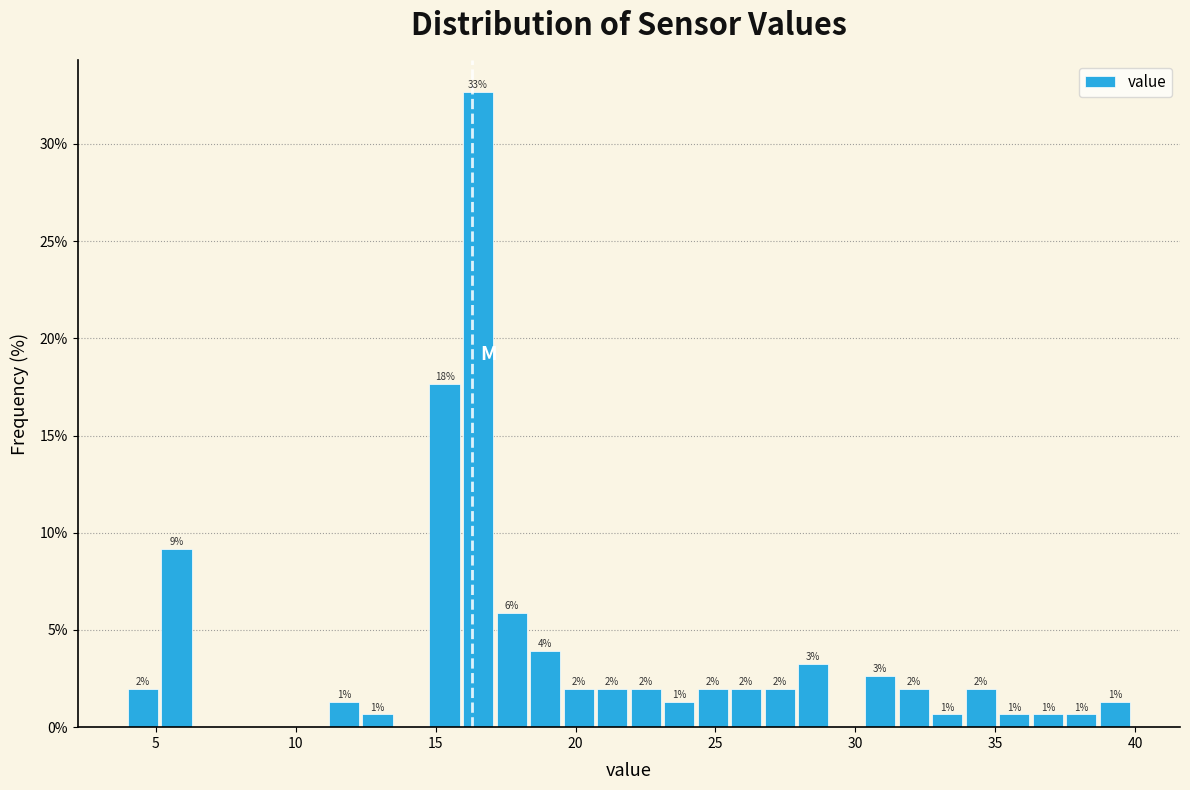

Read against the x-axis, roughly where is the centre of the tallest bar?

16.5